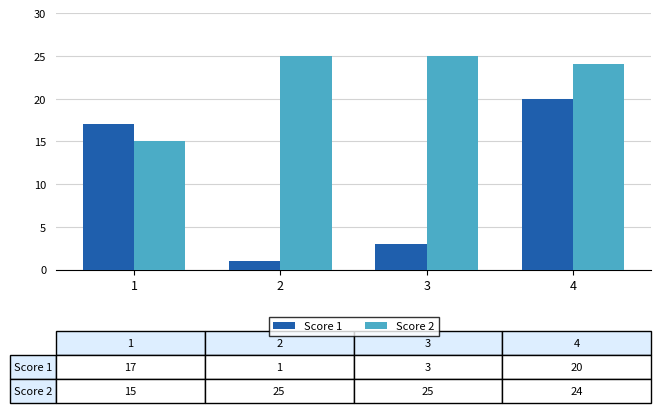

True or false: Score 1 has a value of 9 at 1.

False